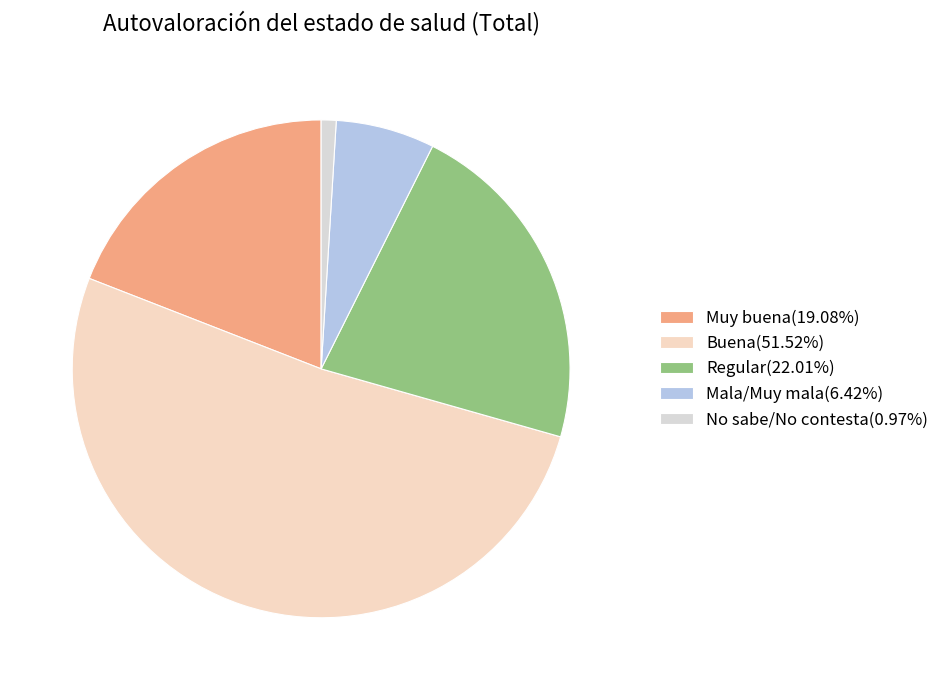

Which category has the smallest portion of the pie?

No sabe/No contesta